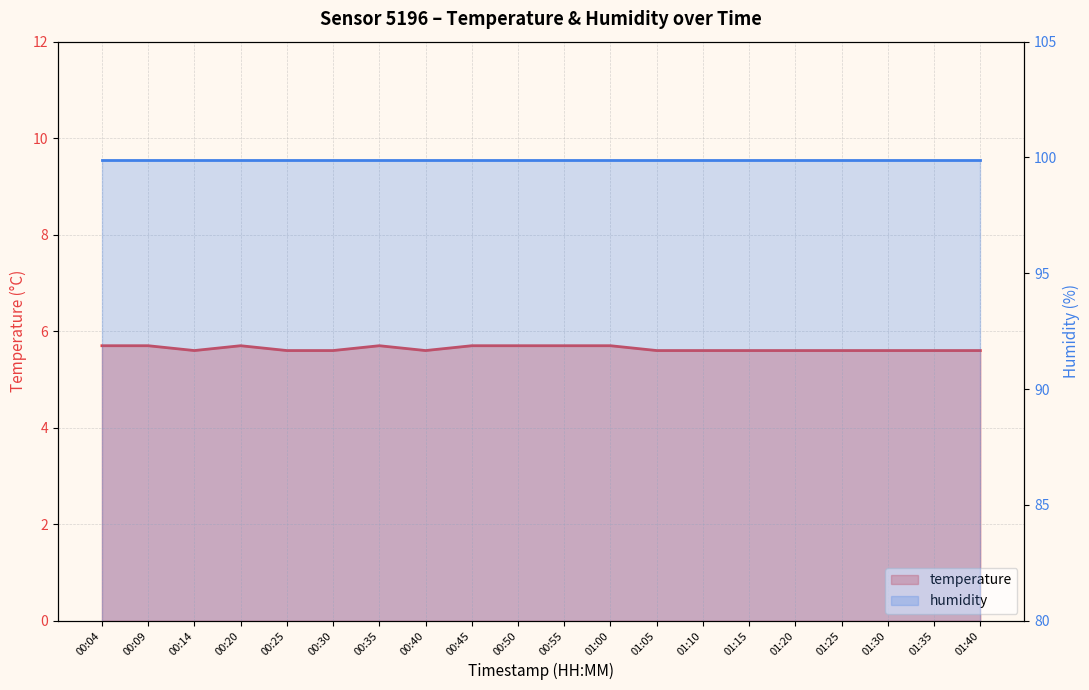

What is the ratio of the value at 00:14 to the value at 01:20?

1.0